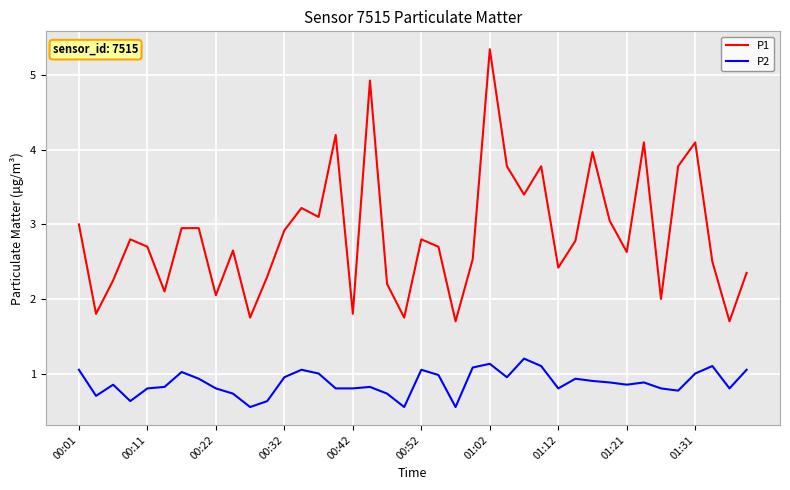

What is the maximum value for P2?

1.2